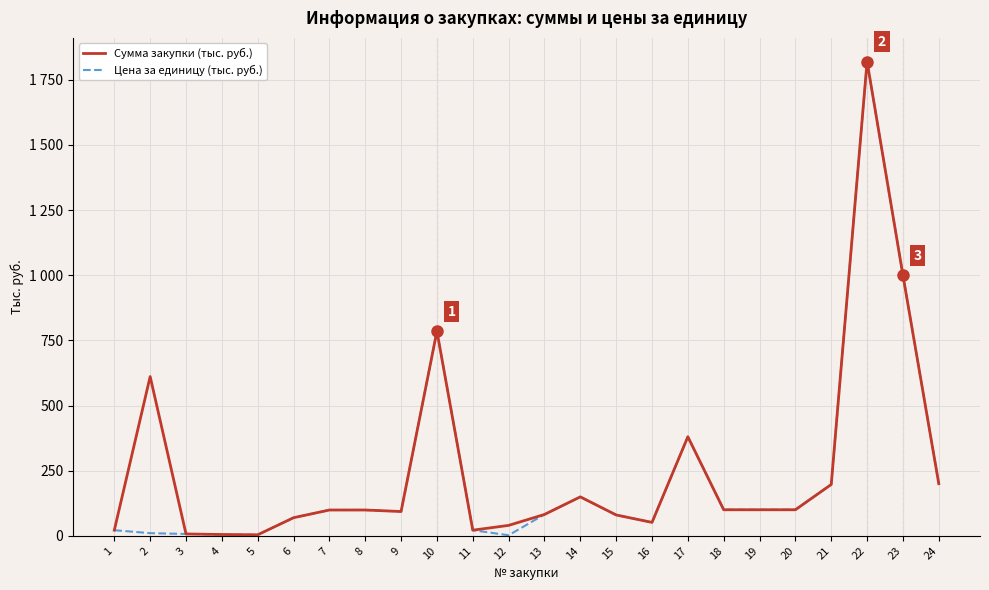

Which series has the largest range (max minus min)?

Цена за единицу (тыс. руб.)